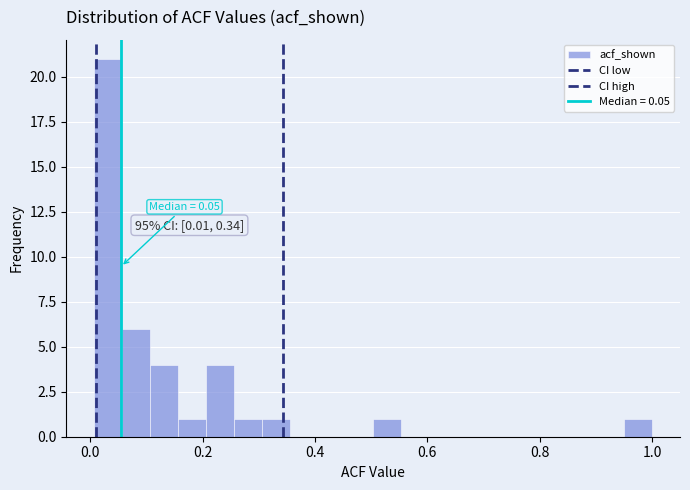

Read against the x-axis, roughly where is the centre of the tallest bar?

0.04